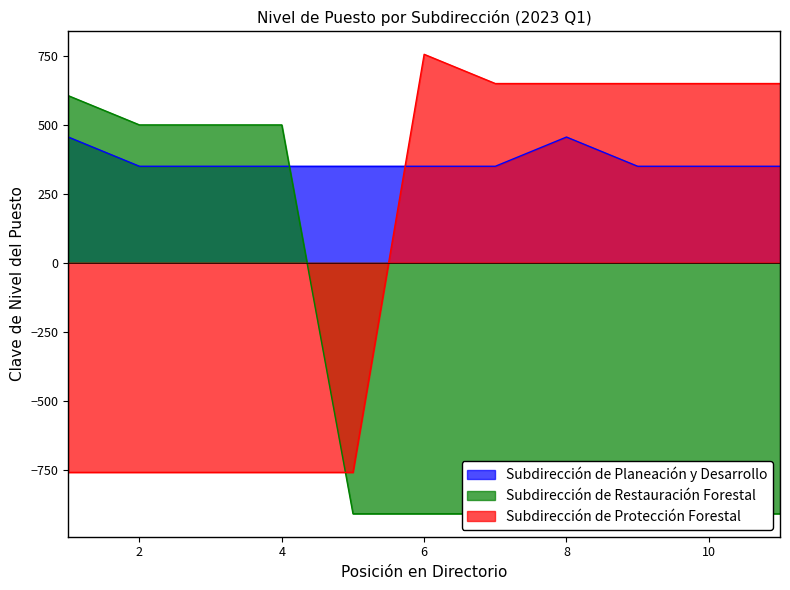

True or false: Subdirección de Planeación y Desarrollo and Subdirección de Restauración Forestal cross at least once.

True